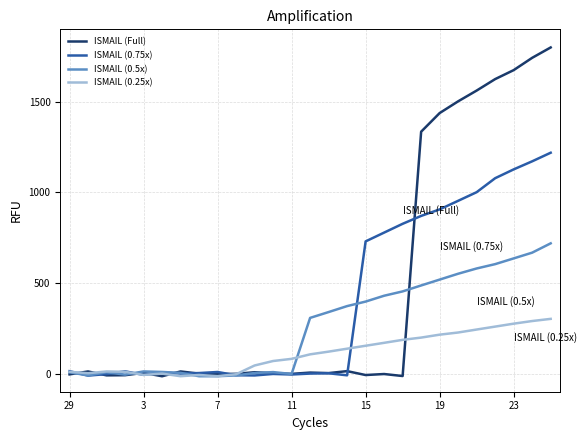

How many interior local peaks does the ISMAIL (0.25x) series have?

3